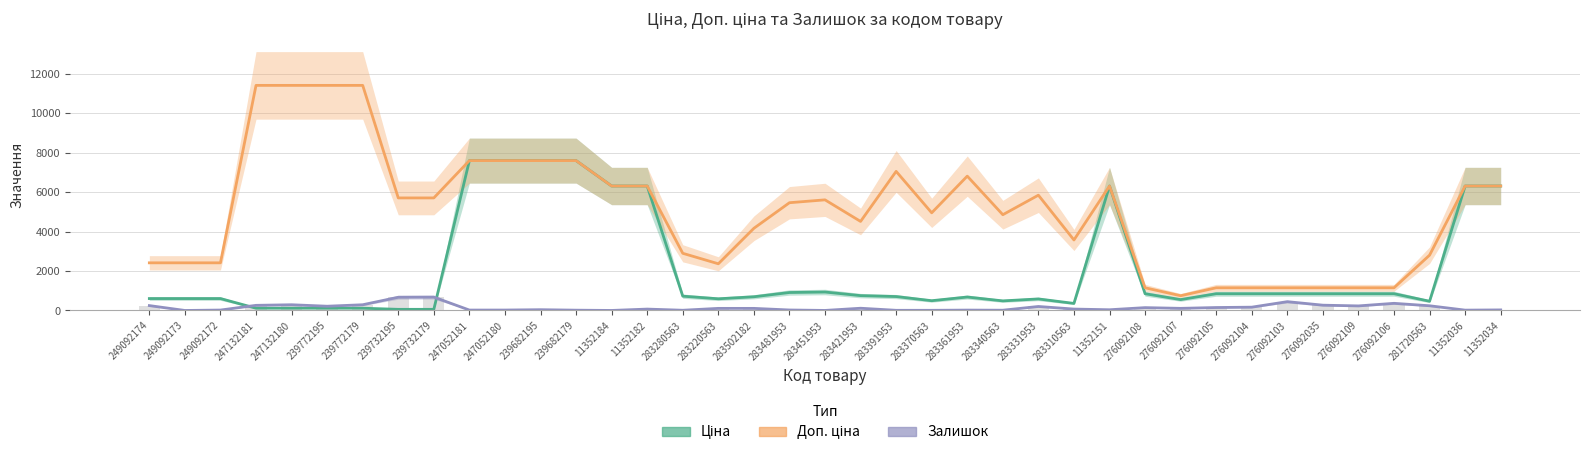

The Доп. ціна series shows 1165.7 at 283220563. True or false?

False